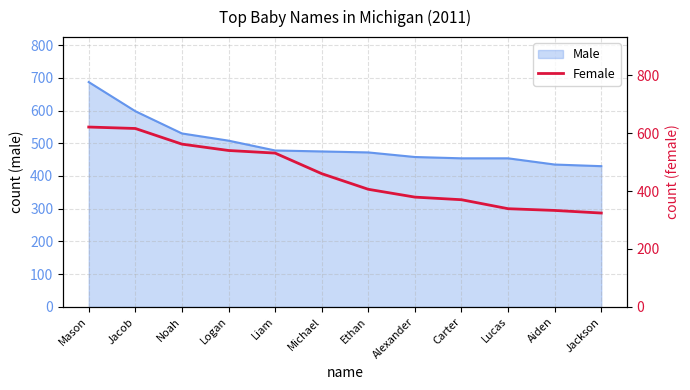

List the labels in order of value, smallest first.

Jackson, Aiden, Lucas, Carter, Alexander, Ethan, Michael, Liam, Logan, Noah, Jacob, Mason